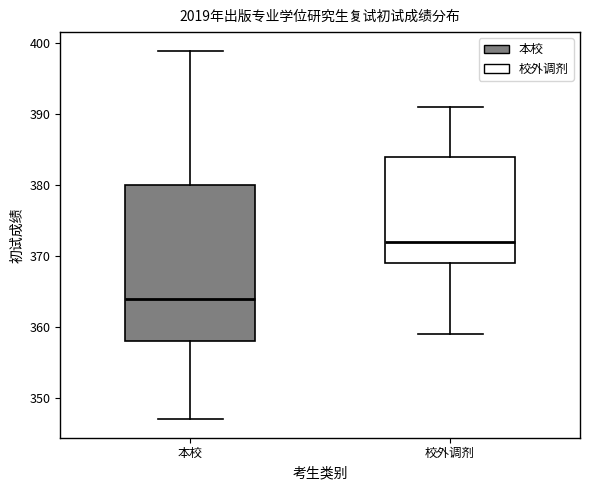

Where is the upper edge of the box for 本校 on the y-axis? The values are not printed on the chart, so give them approximately, as read against the axis.

380